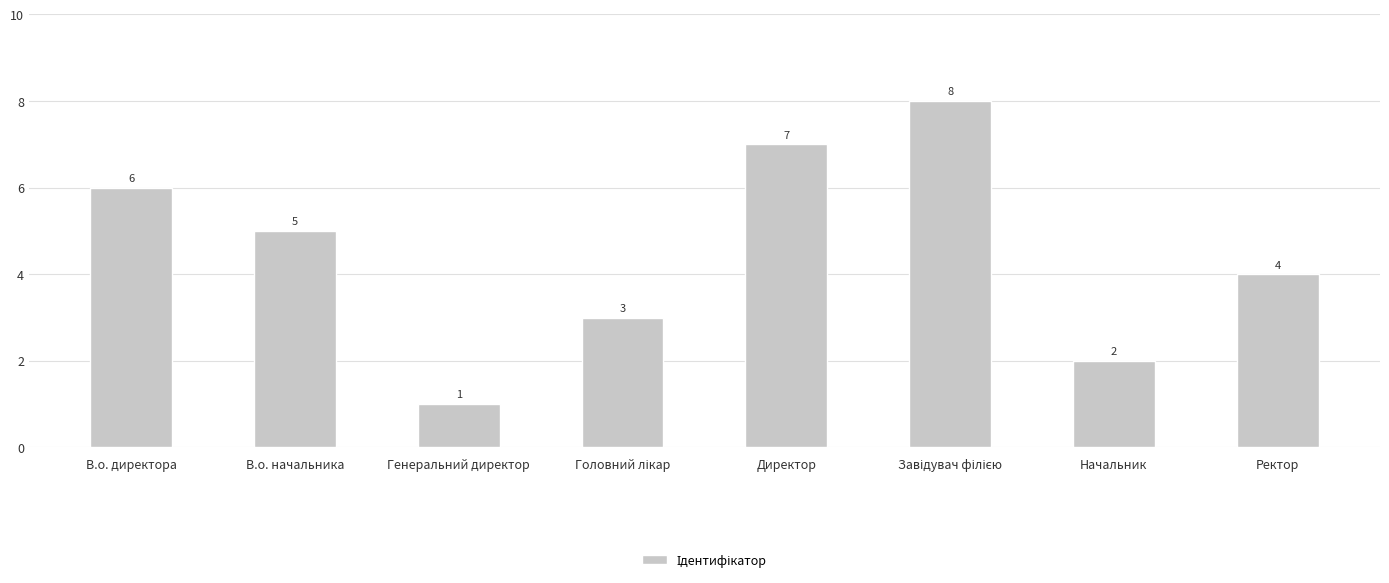

Is it true that the value at В.о. директора is 9?

False